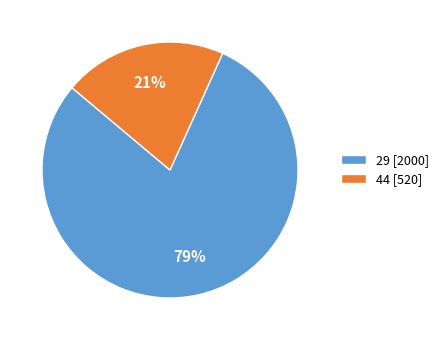

Is it true that 44 is 29% of the pie?

False